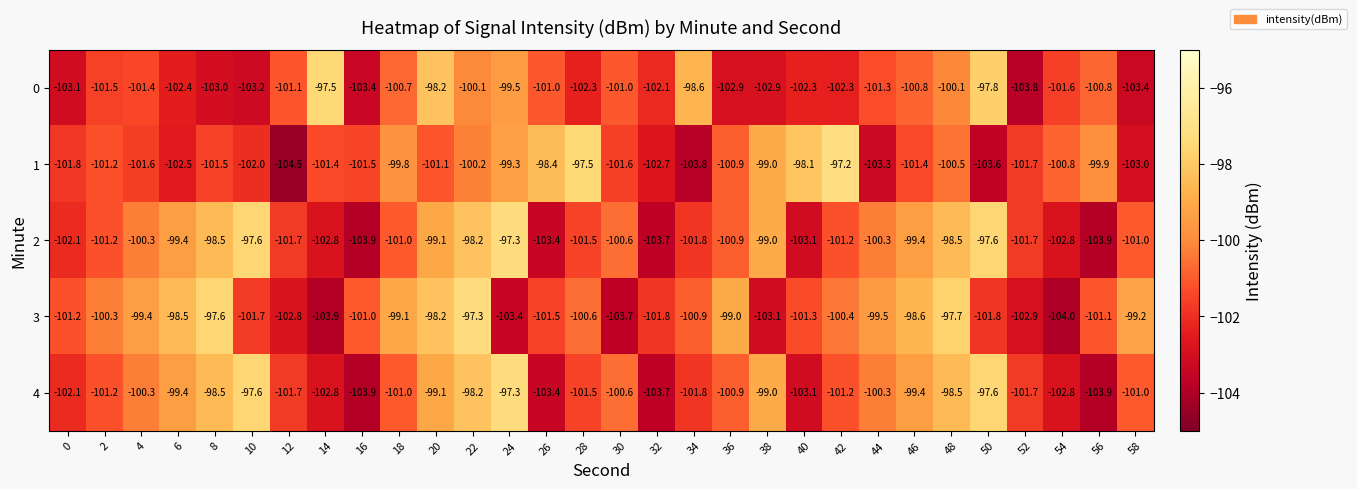

What is the difference between the 3 values at 54 and 18?

4.9